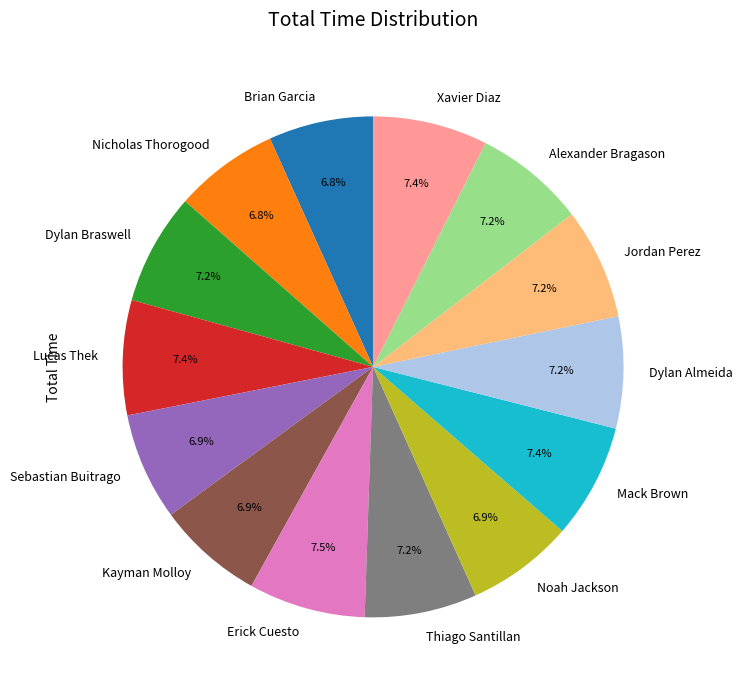

Is there any slice that represents more than half of the pie?

No